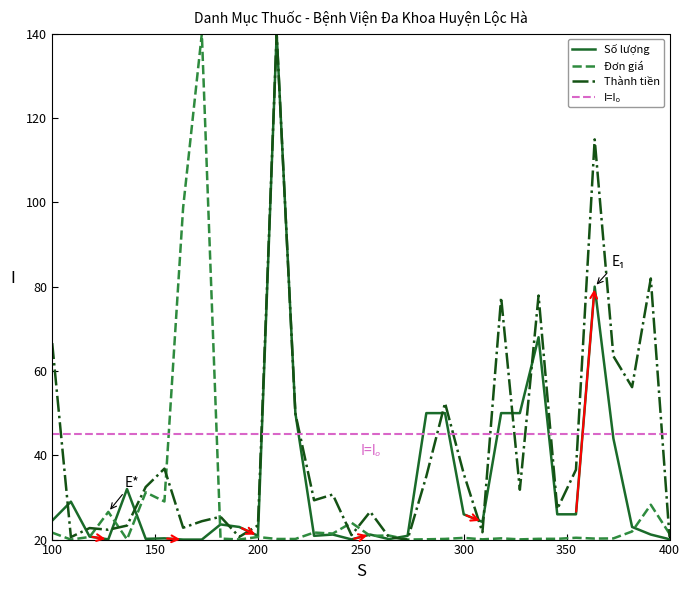

What is the minimum value for Đơn giá?

20.0